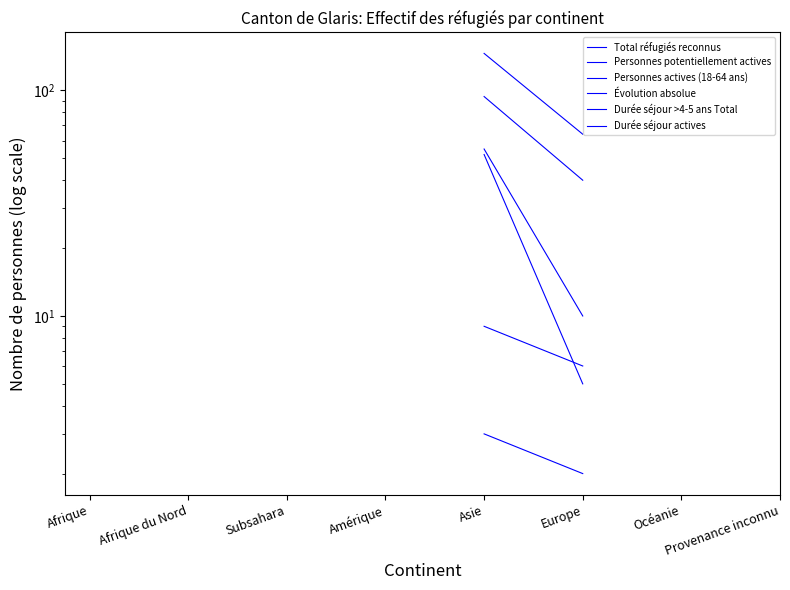

What is the minimum value shown in the chart?

2.0